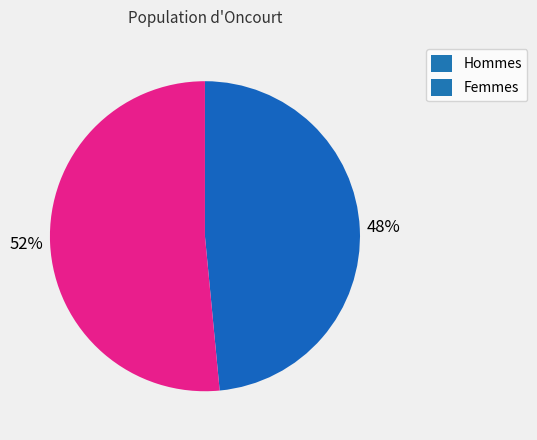

Approximately how many times larger is the value at Hommes compared to Femmes?

0.9